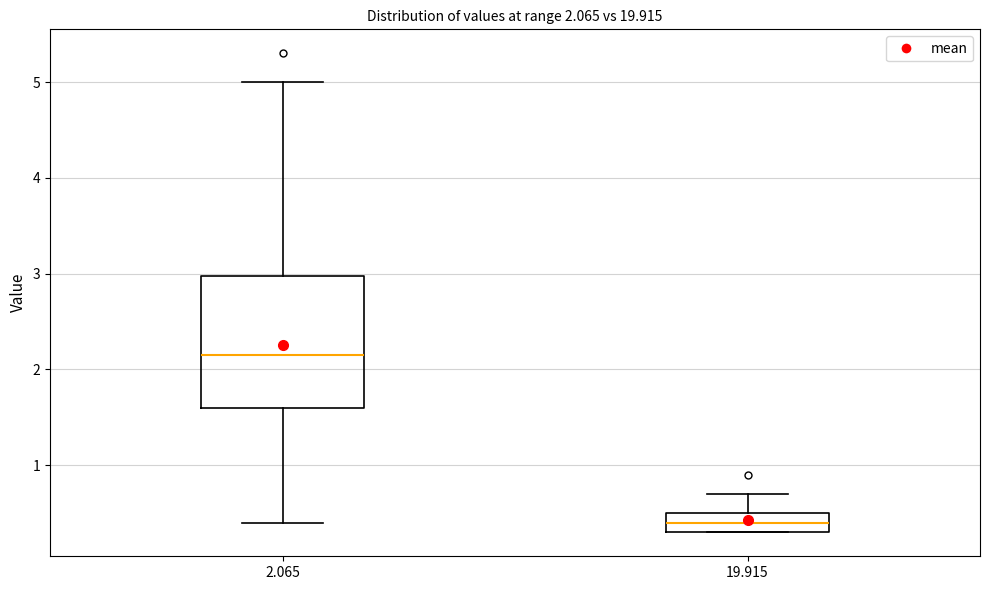

Comparing the boxes themselves (not the whiskers), which one is the tallest?

2.065